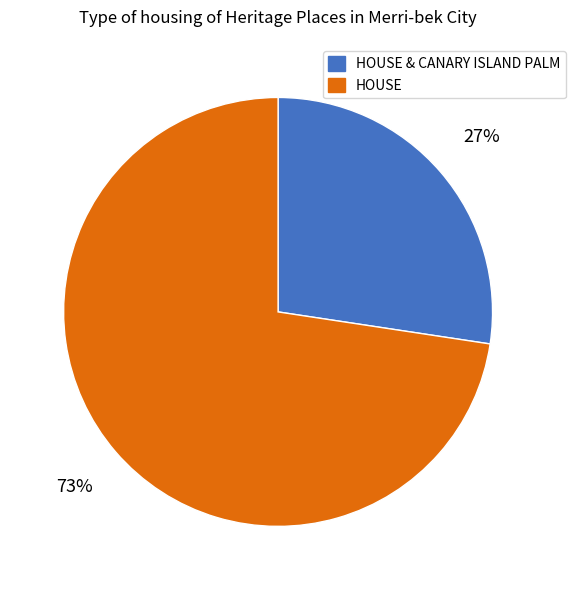

Does any single category account for the majority?

Yes